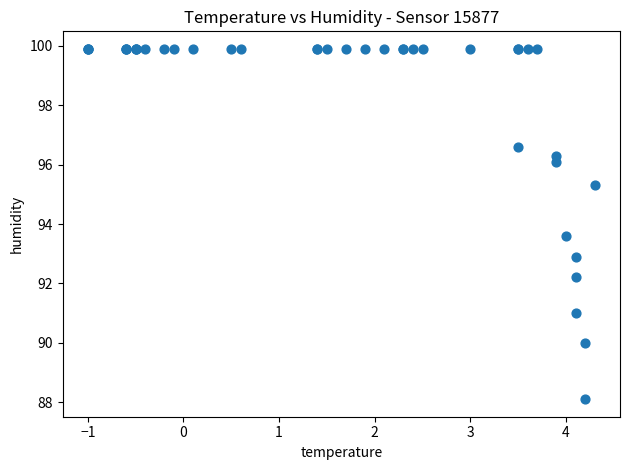

What Y value in the scatter plot is closest to 94?

93.6